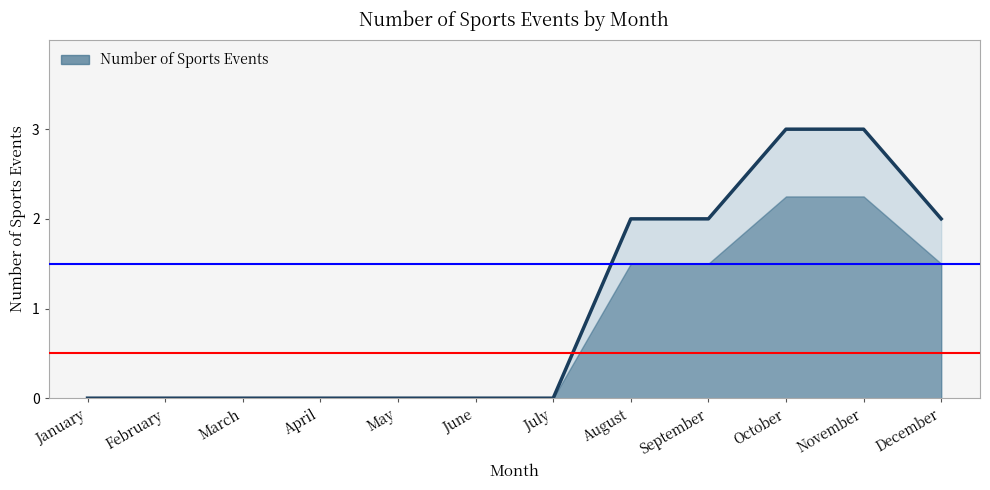

The chart shows a value of 0 at January. True or false?

True